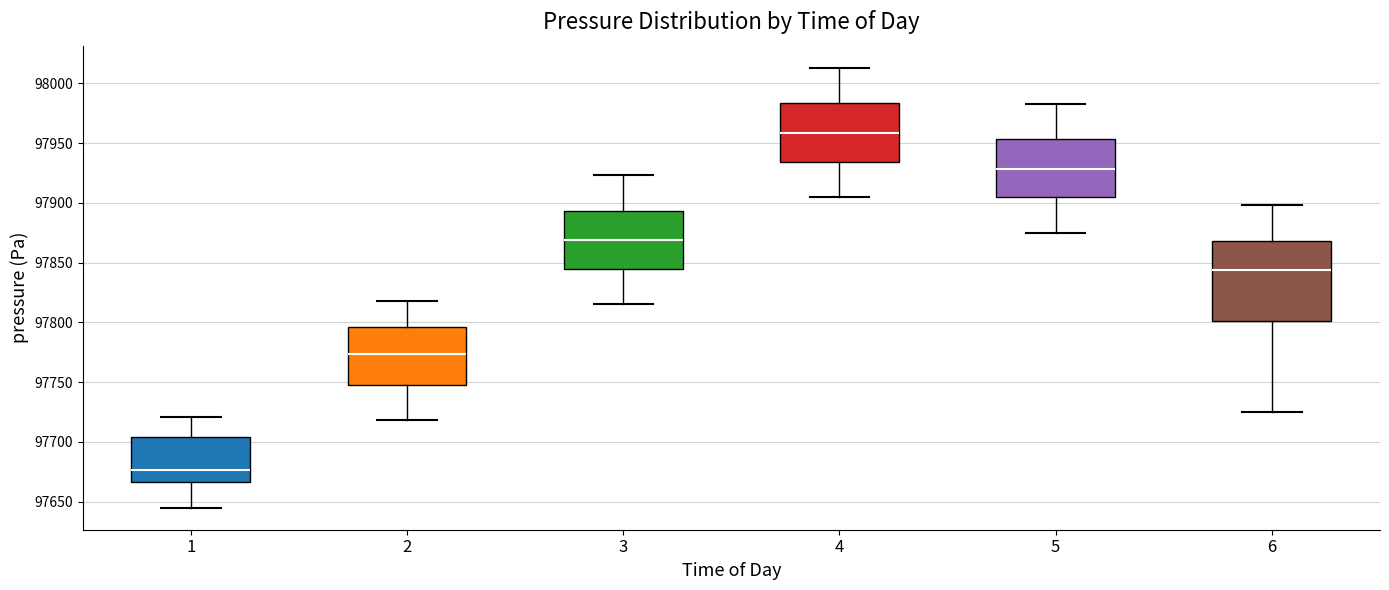

Which box has the lowest median line?

1